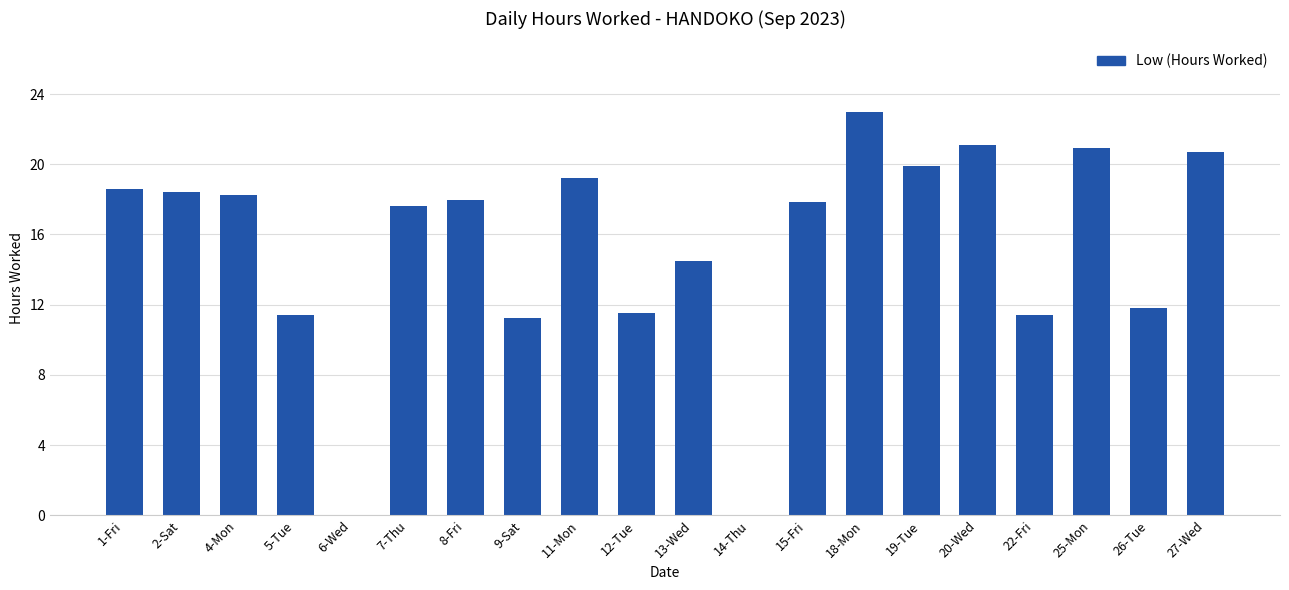

What is the change in value from 7-Thu to 25-Mon?

+3.3